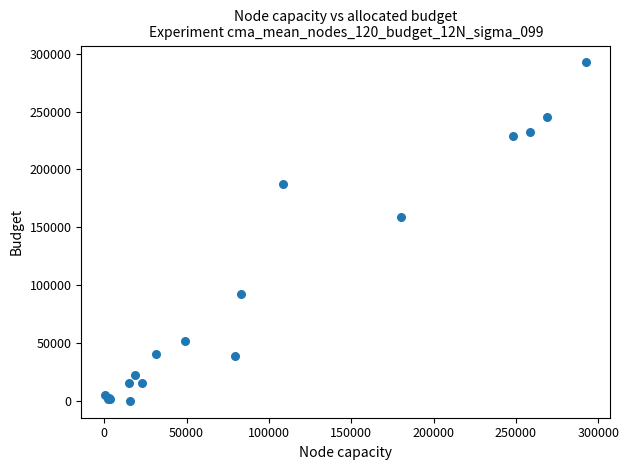

What Y value in the scatter plot is closest to 146260?

159150